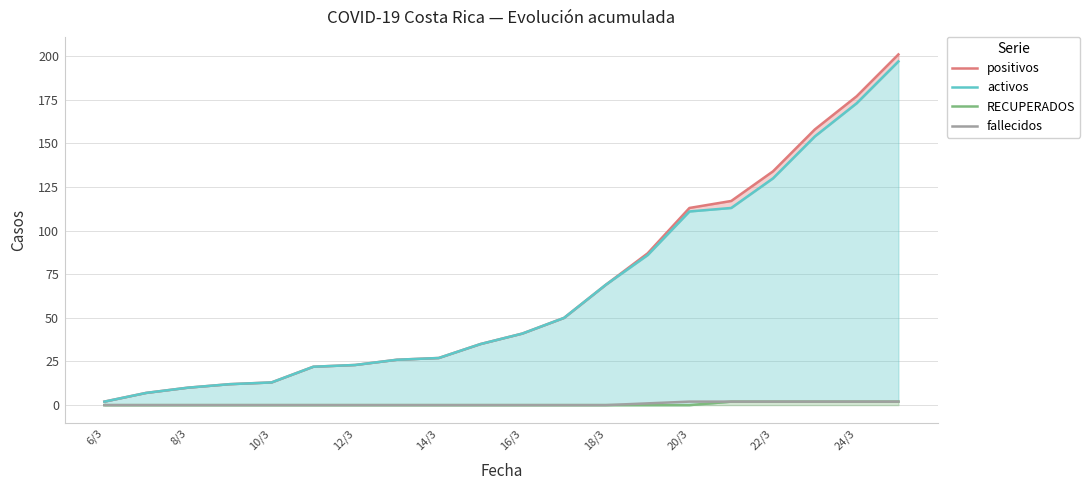

List the labels in order of fallecidos value, smallest first.

6/3, 8/3, 10/3, 12/3, 14/3, 16/3, 18/3, 20/3, 22/3, 24/3, 10, 11, 12, 13, 14, 15, 16, 17, 18, 19